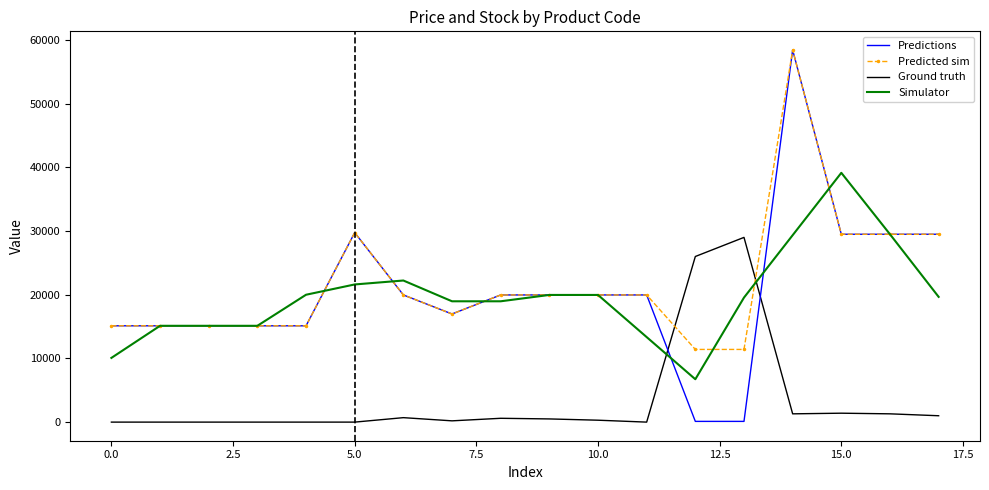

How many series are shown in this chart?

4